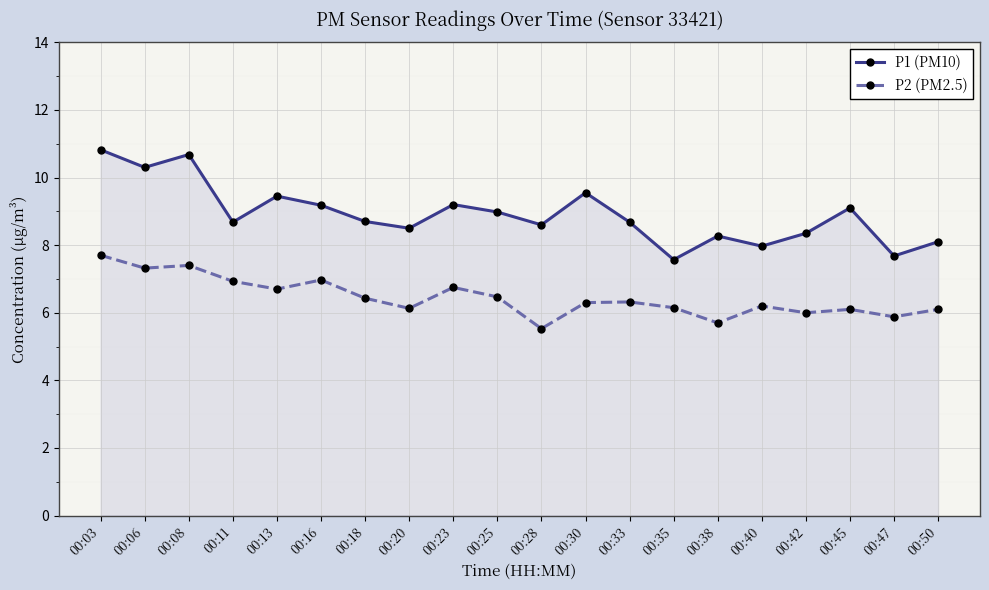

What is the approximate value of P1 (PM10) at 00:18?

8.7